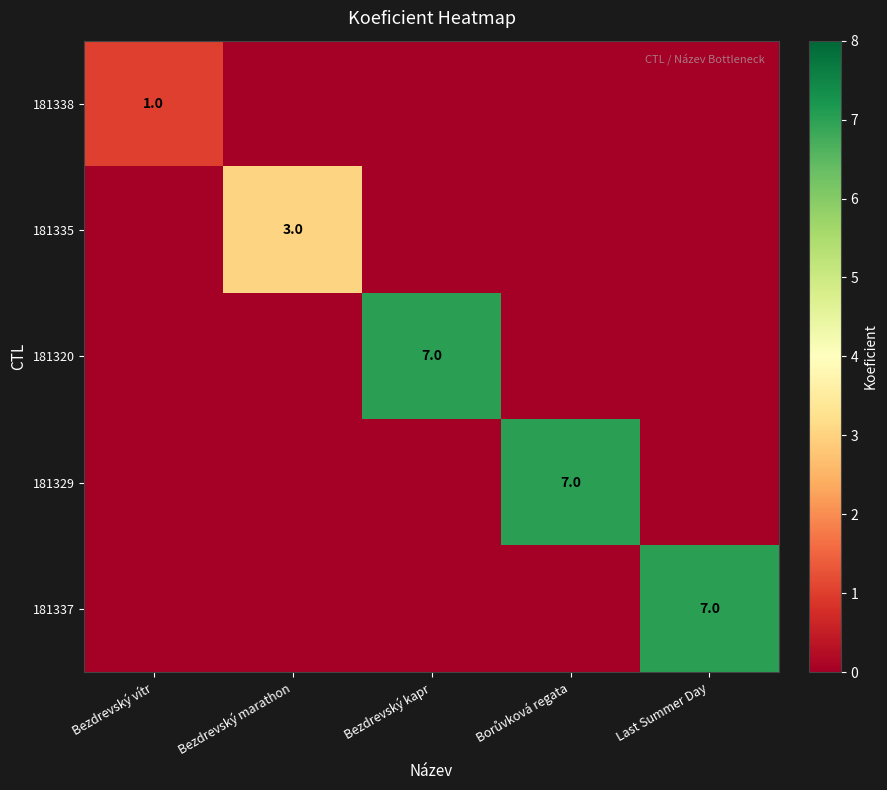

How many 181338 values are between 0 and 1?

5